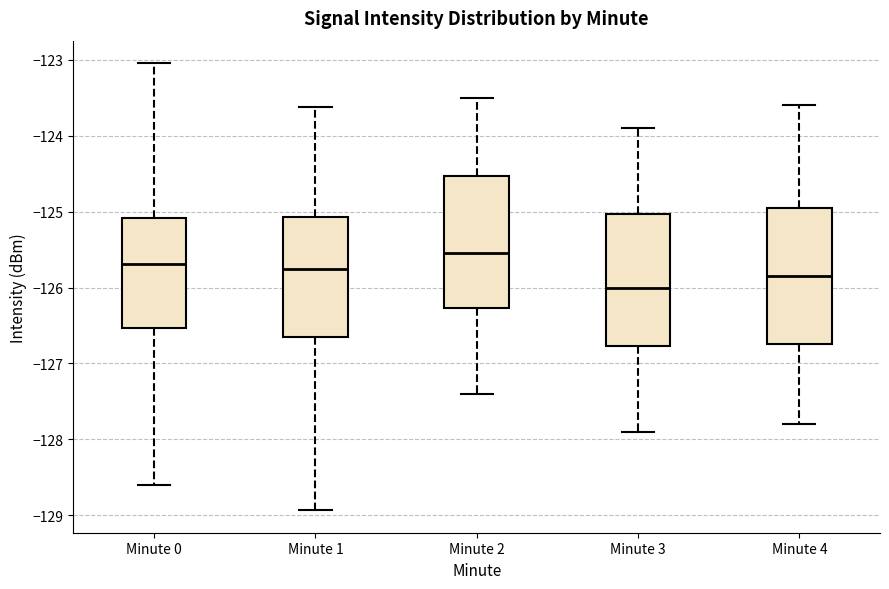

Where does the upper whisker of the box for Minute 3 end on the y-axis? The values are not printed on the chart, so give them approximately, as read against the axis.

-123.9